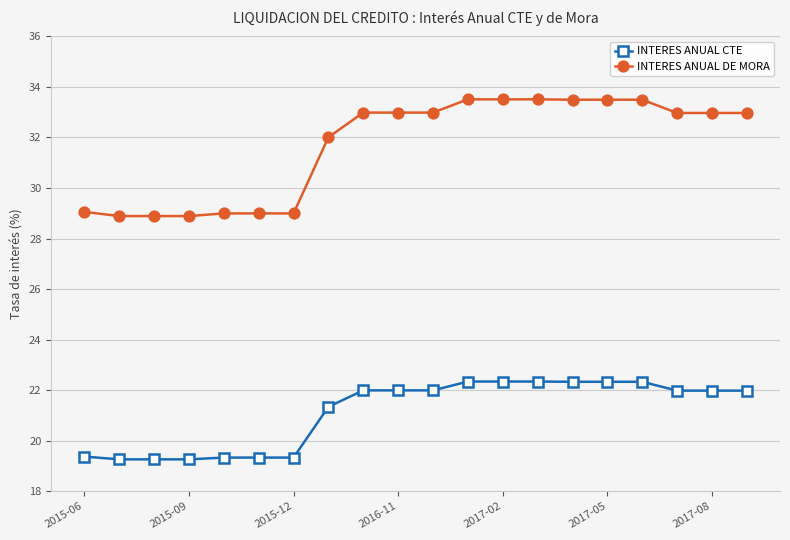

What is the minimum value shown in the chart?

19.3